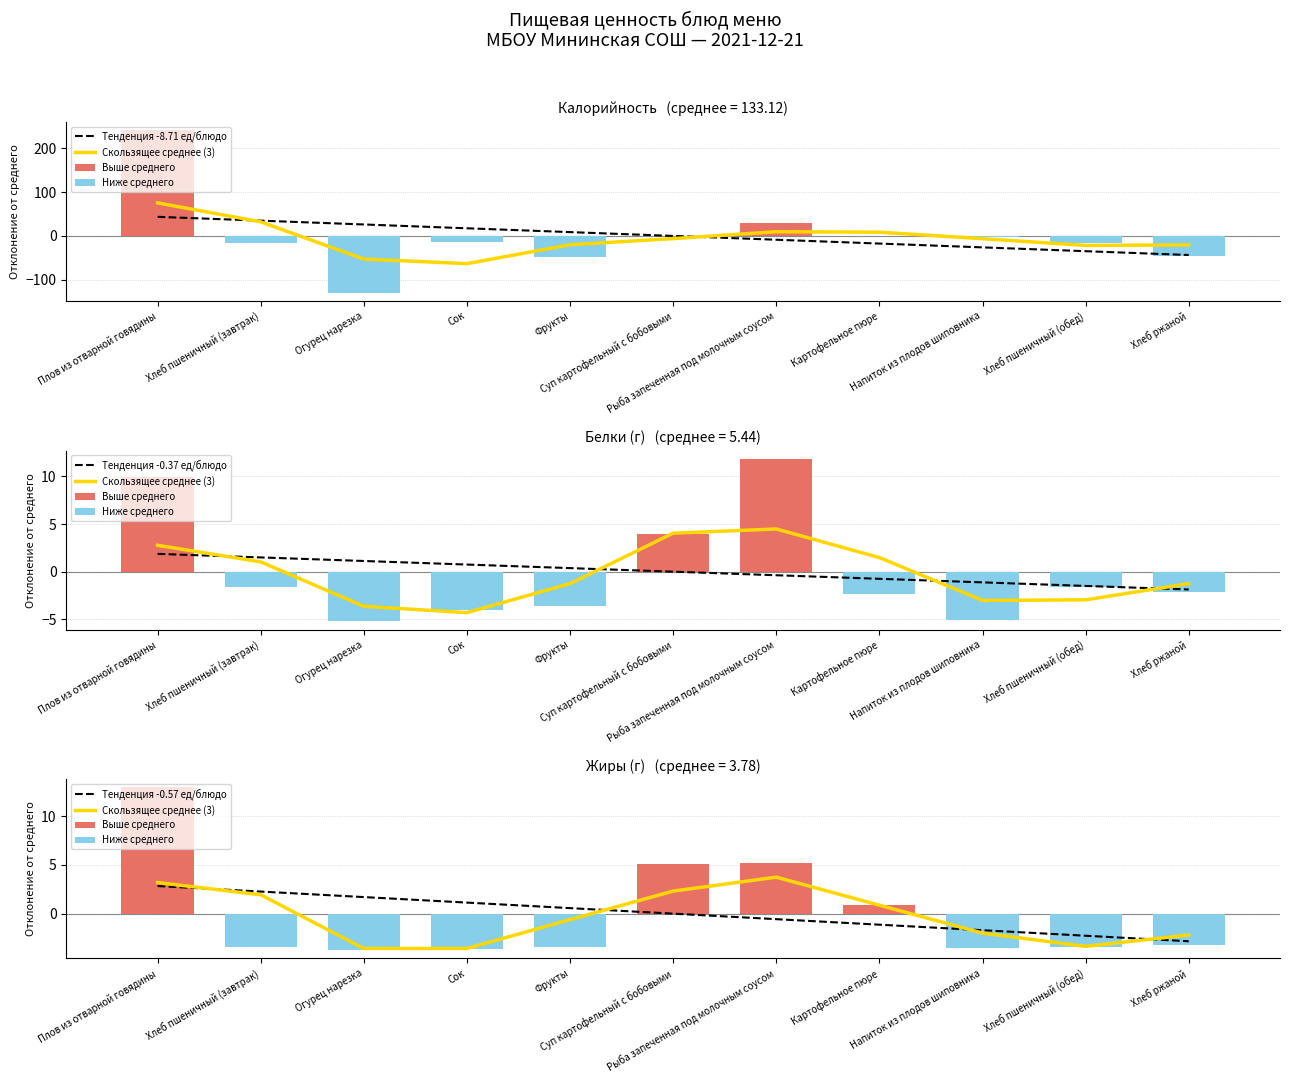

Is the value of Ниже среднего at Сок greater than the value of Скользящее среднее (3) at Фрукты?

No